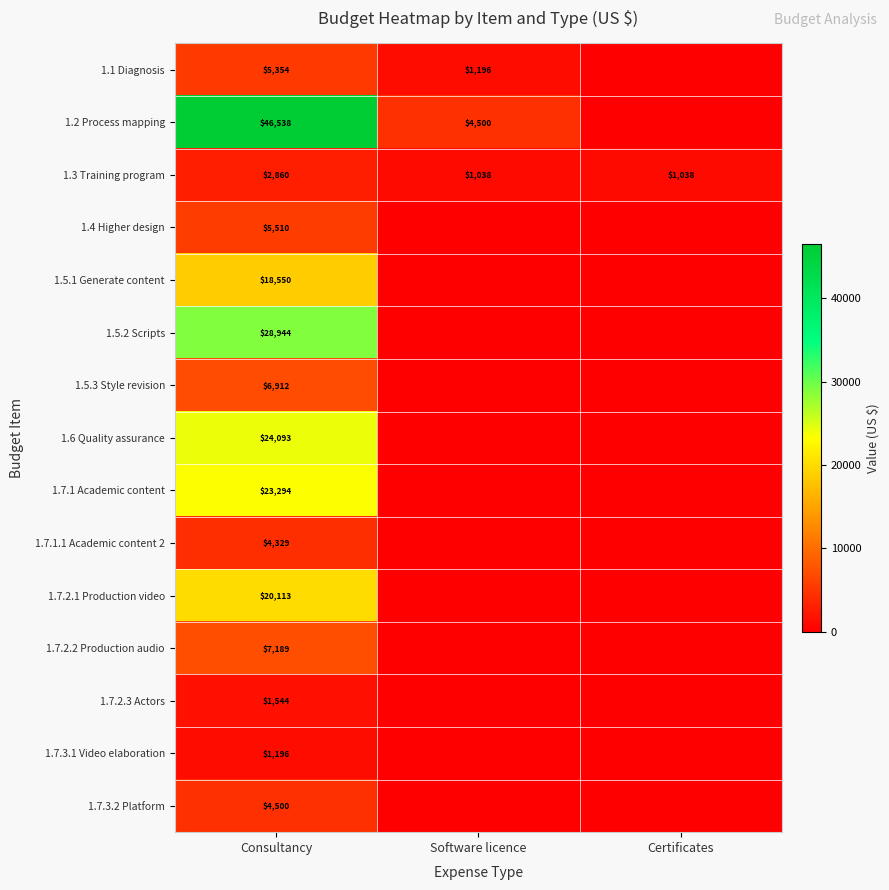

The value of 1.7.2.3 Actors at Consultancy is 2161. True or false?

False